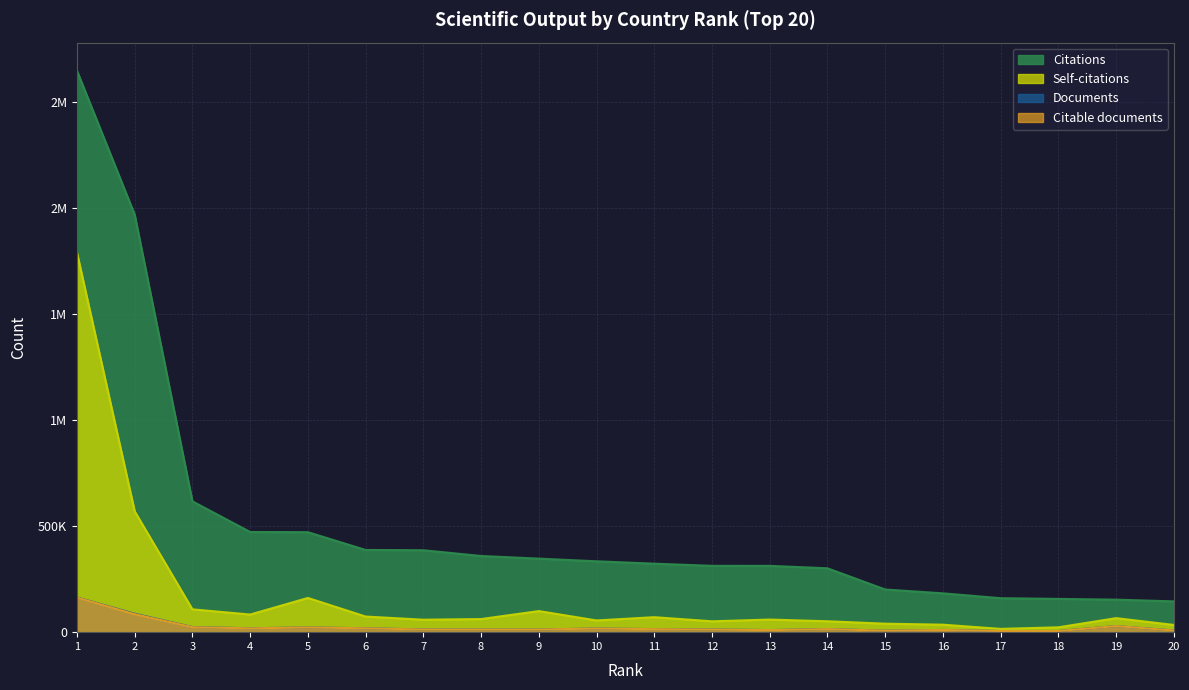

Which series has the largest range (max minus min)?

Citations